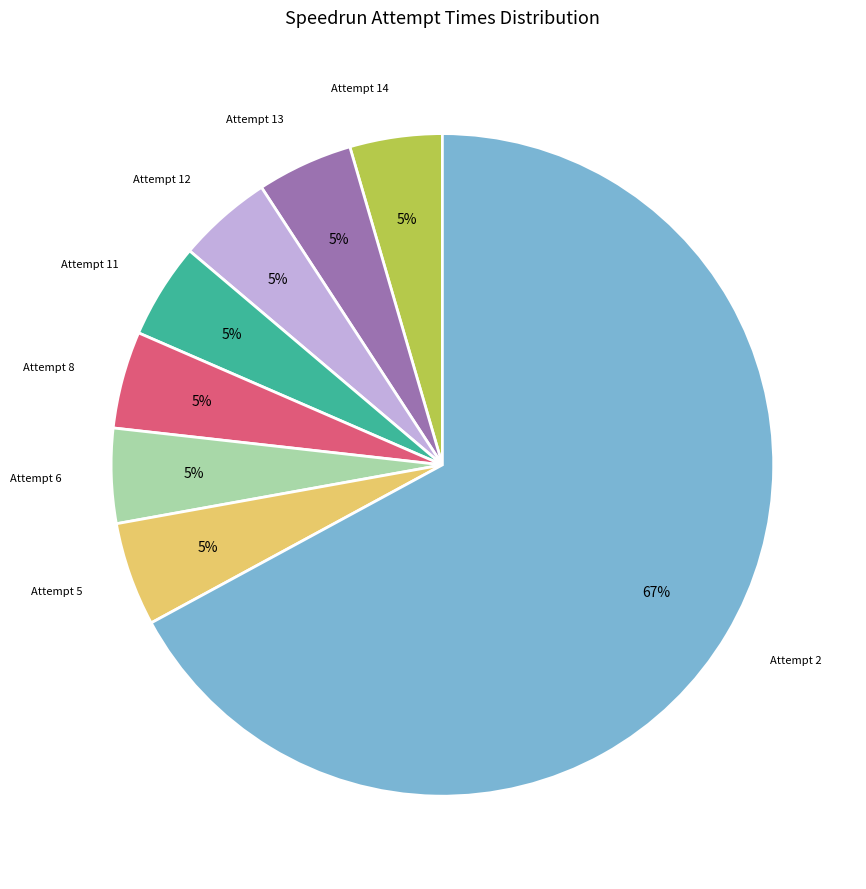

To the nearest percent, what is the average slice percentage?

12%